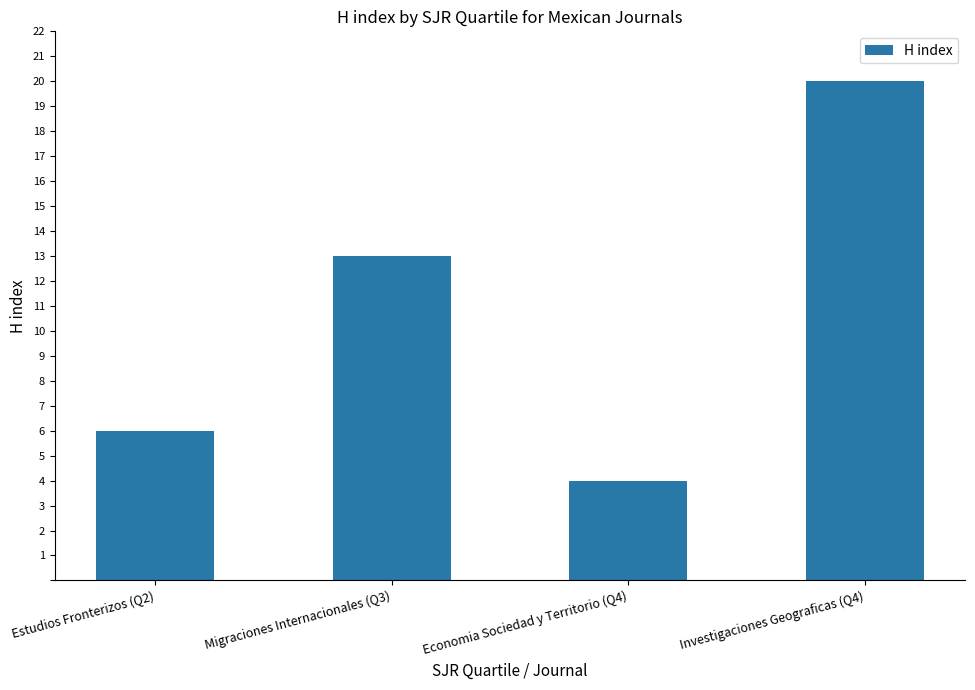

Approximately how many times larger is the value at Migraciones Internacionales (Q3) compared to Estudios Fronterizos (Q2)?

2.2